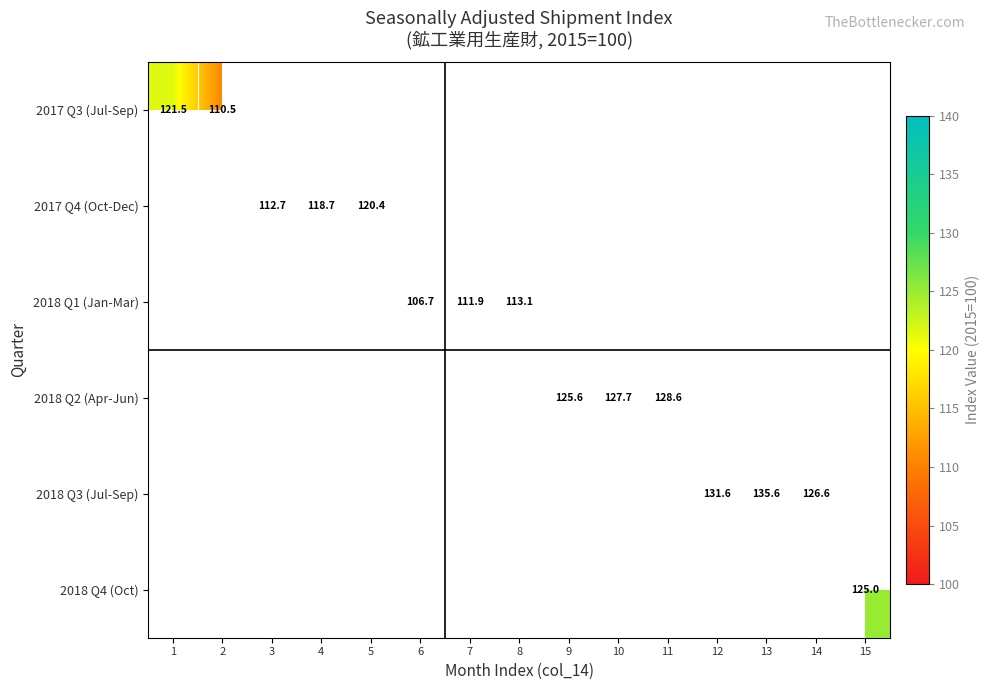

The 2017 Q4 (Oct-Dec) series shows 180.8 at 4. True or false?

False